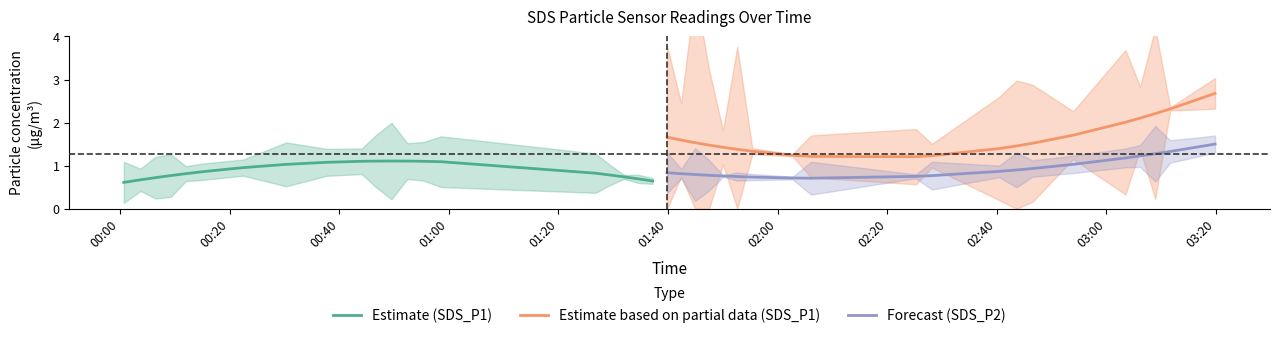

Which series has the largest range (max minus min)?

Estimate based on partial data (SDS_P1)